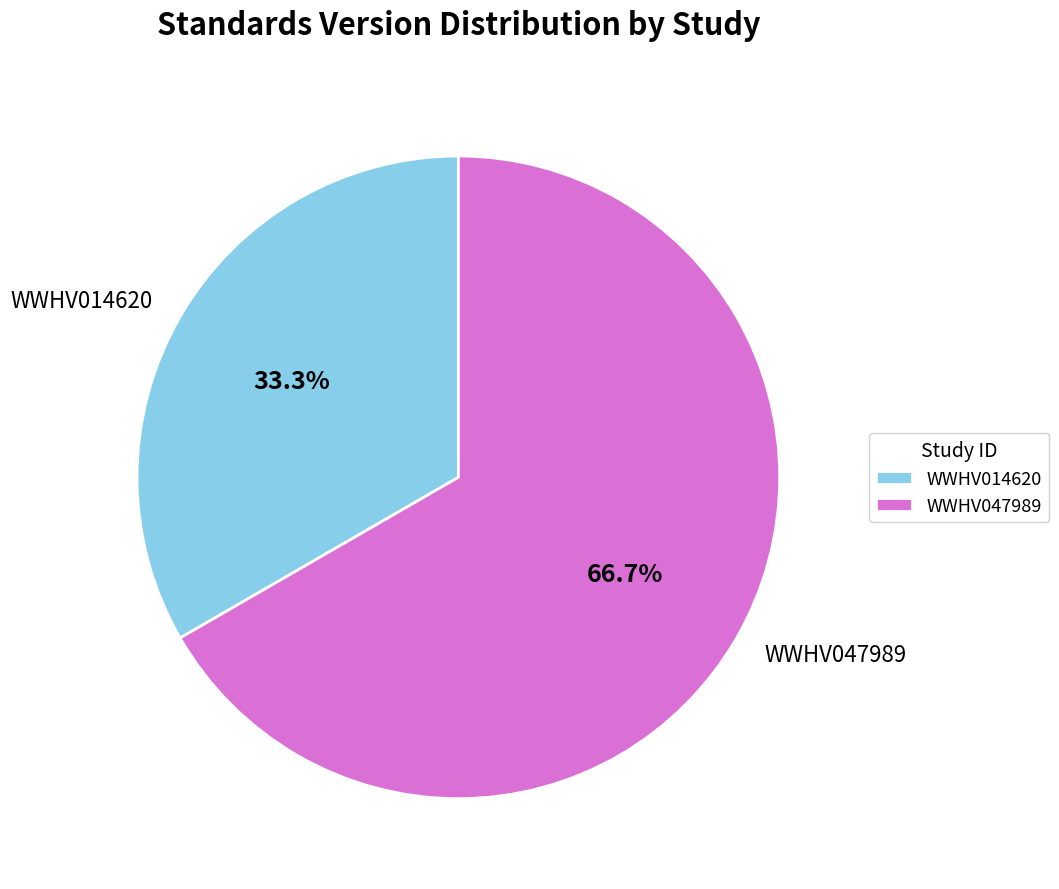

Is it true that WWHV014620 is 33% of the pie?

True